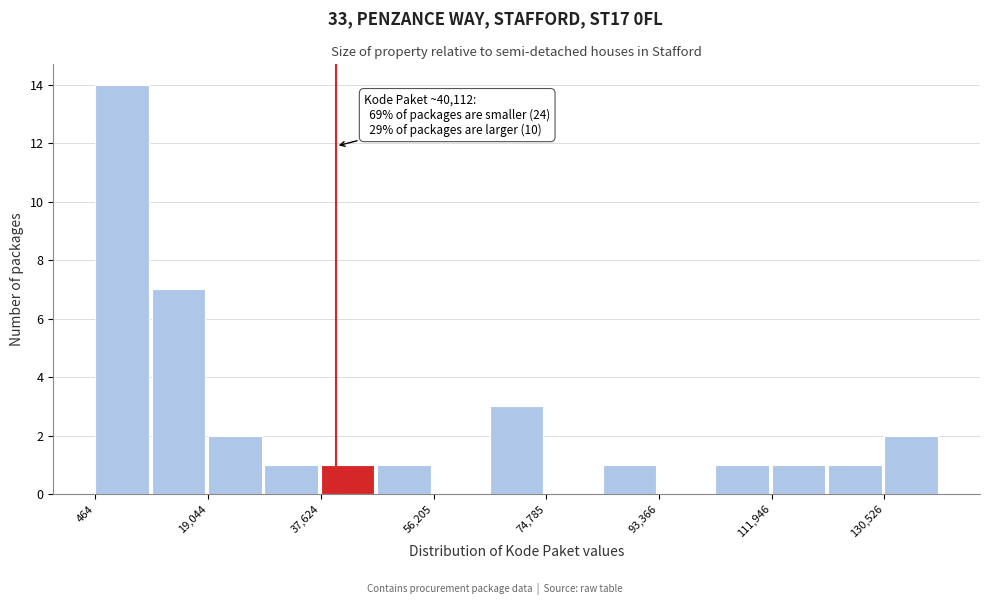

Over which range of the x-axis is the bar tallest?

0 to 10000